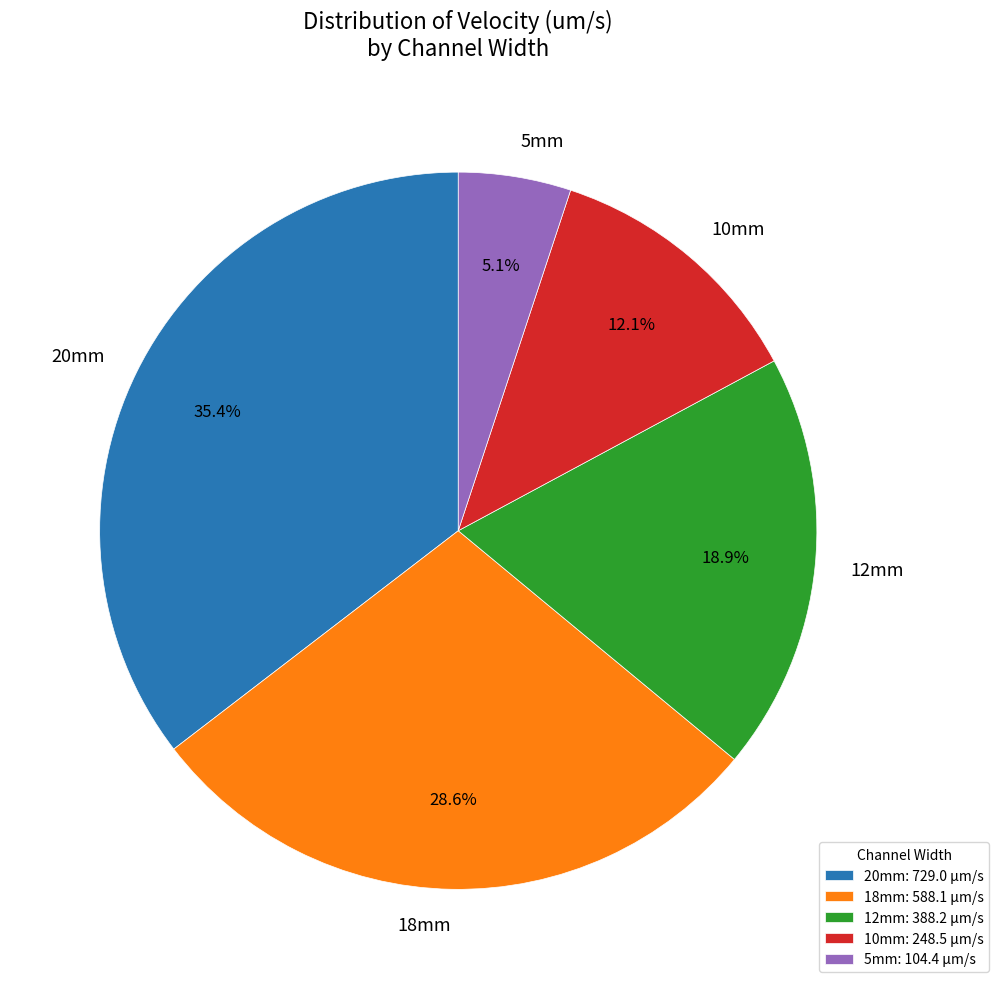

Approximately how many times larger is the value at 10mm compared to 5mm?

2.4